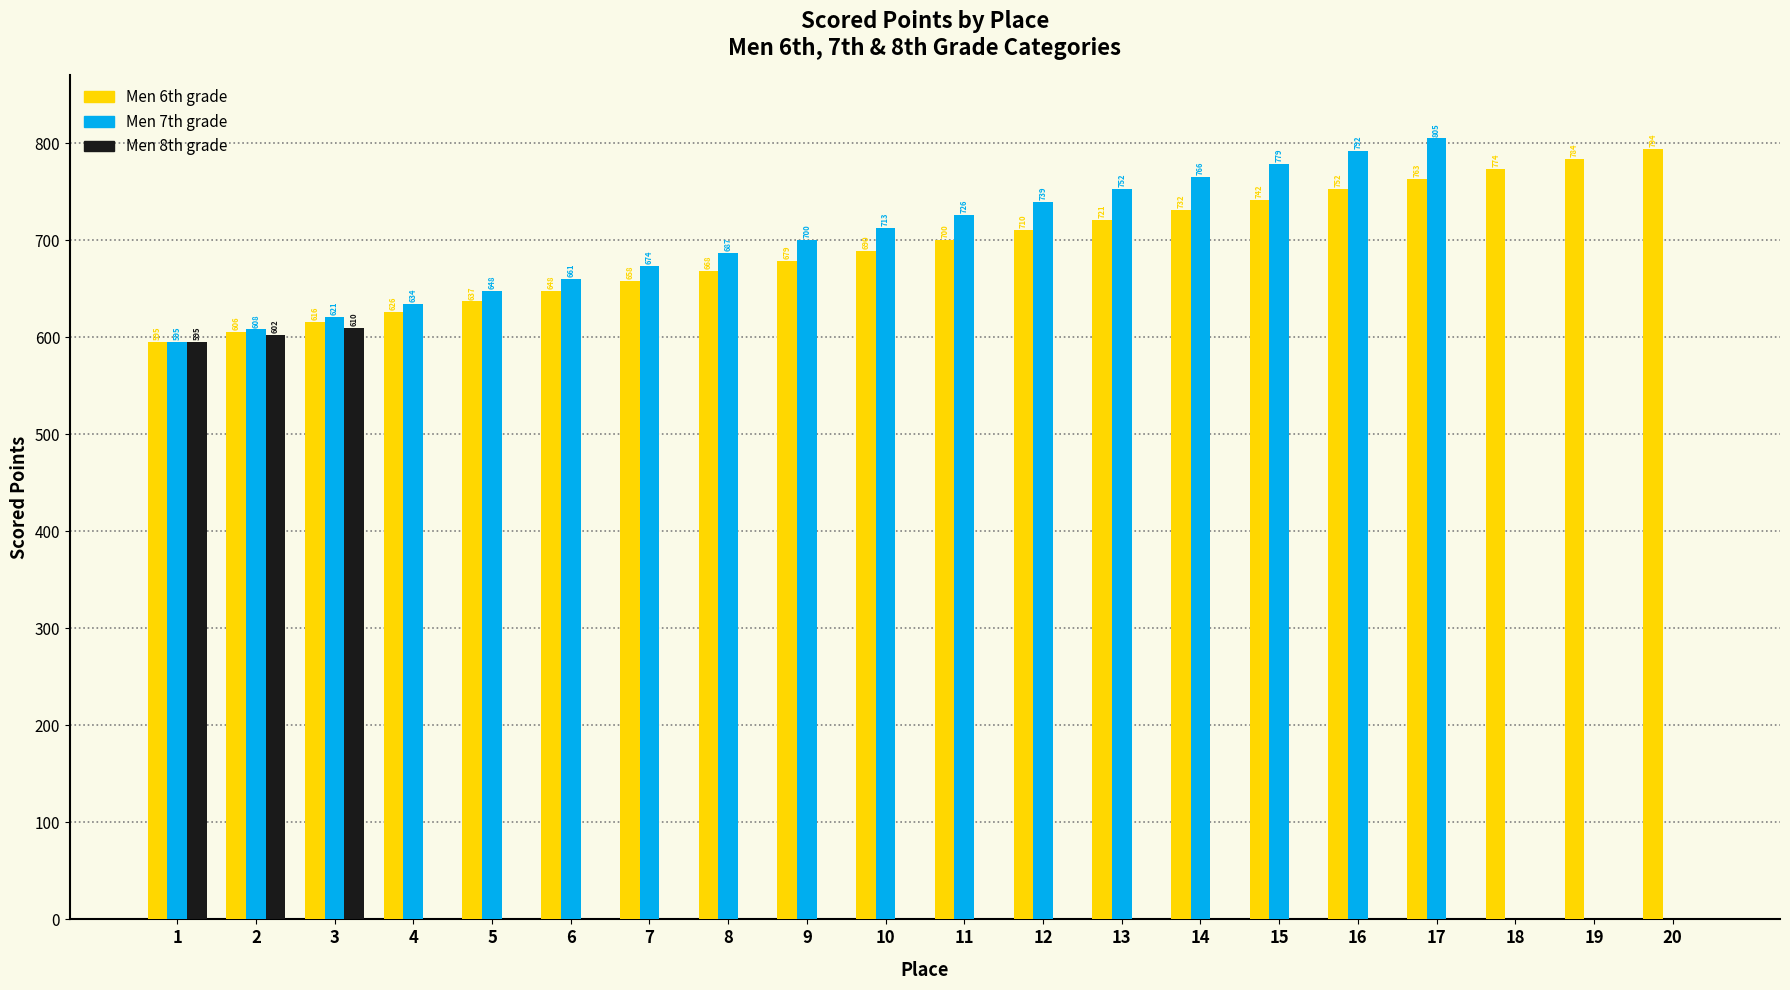

Is it true that Men 6th grade equals 1109.4 at 13?

False